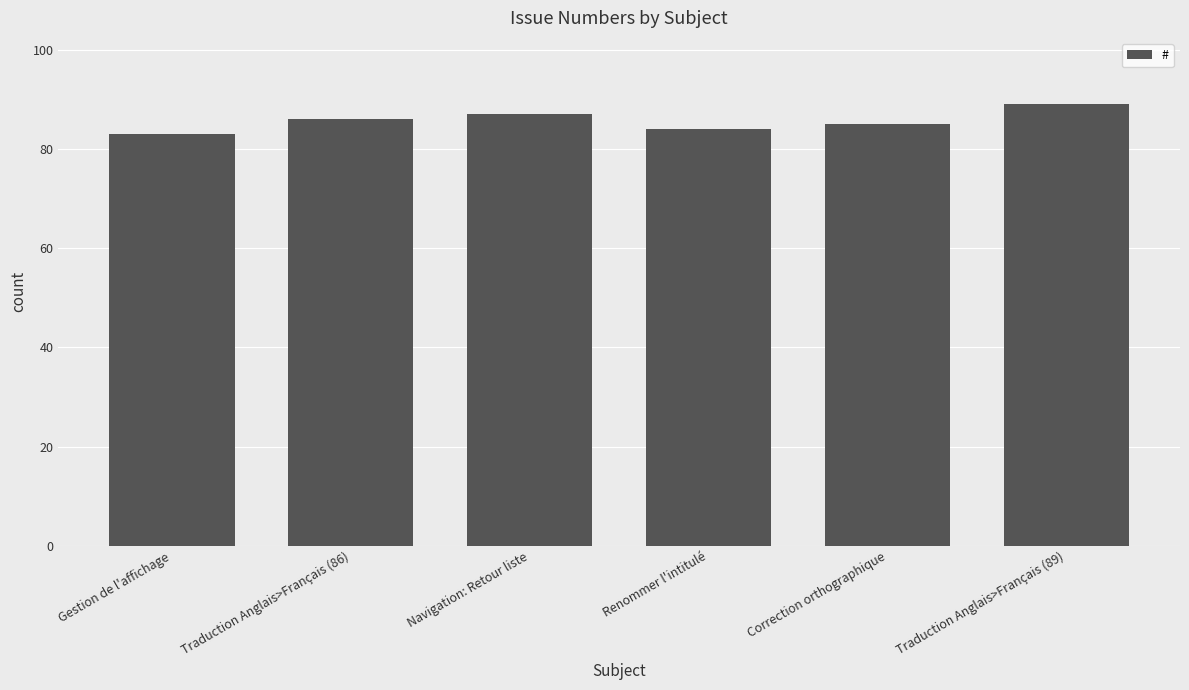

What is the average value?

86